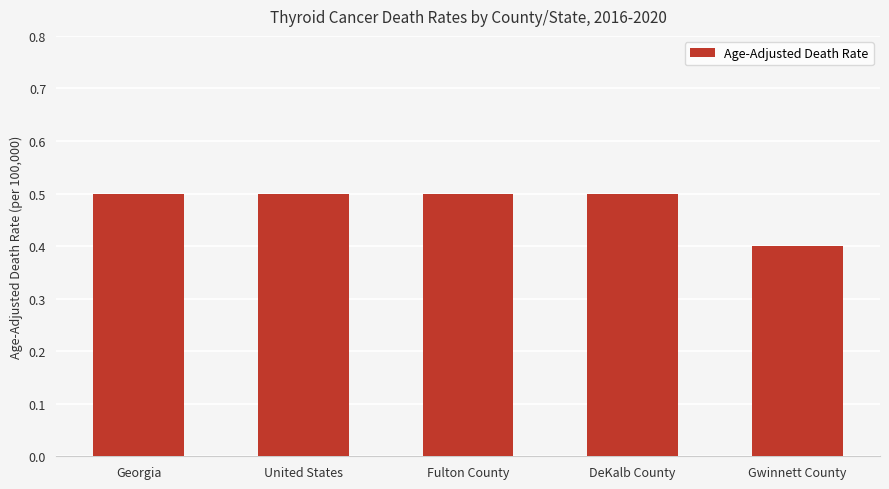

What is the label of the 4th bar from the right?

United States